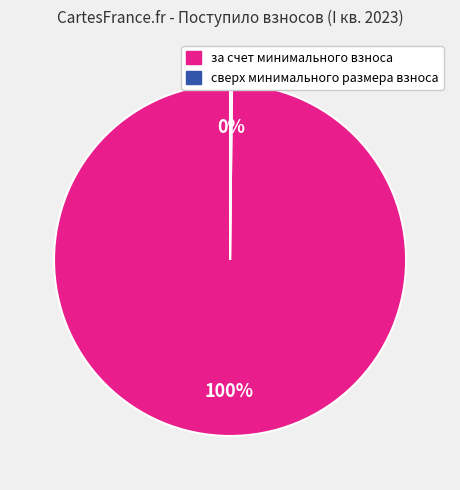

To the nearest percent, what is the average slice percentage?

50%